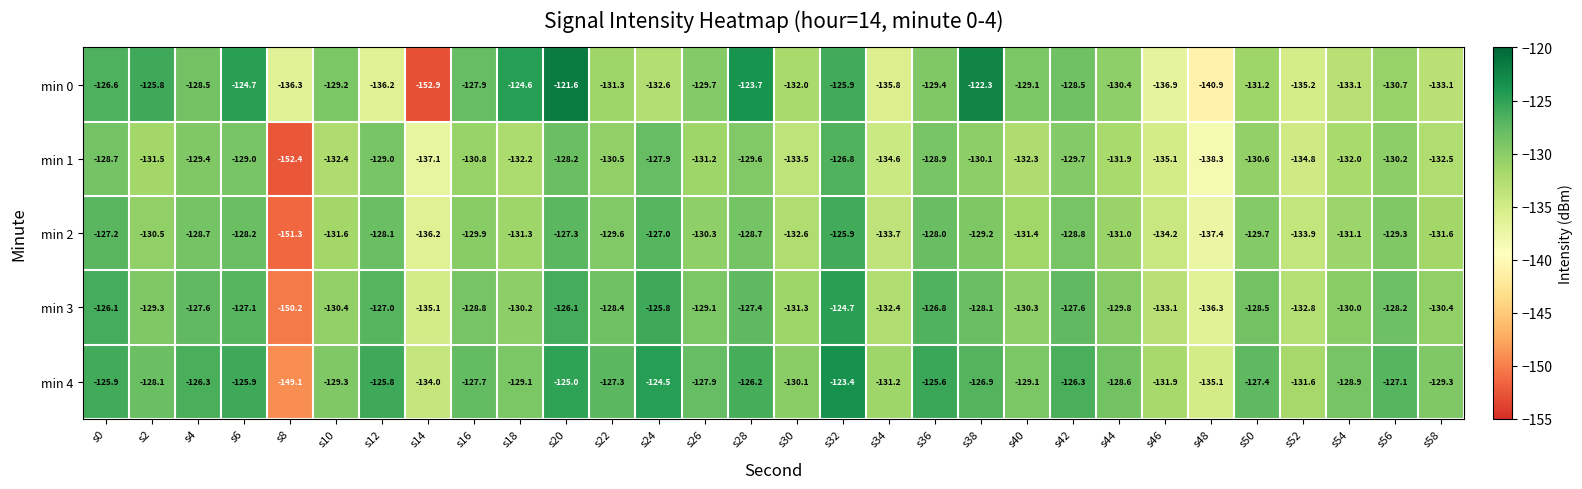

Is it true that min 2 equals -194.8 at s48?

False